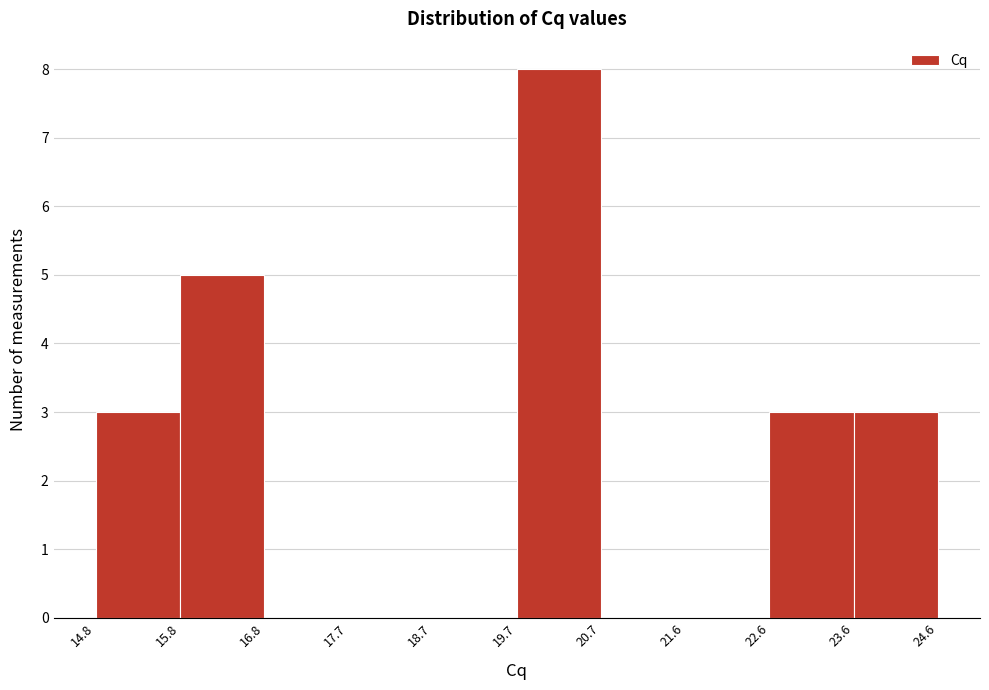

Which range on the x-axis has the tallest bar?

19.7 to 20.7